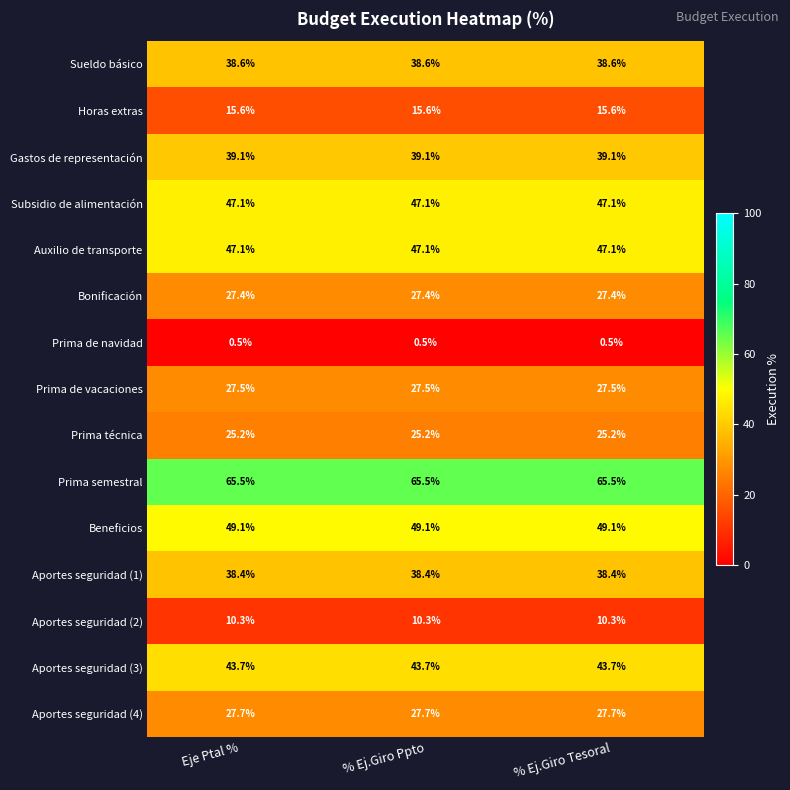

Is the value of Beneficios at % Ej.Giro Tesoral greater than the value of Aportes seguridad (2) at % Ej.Giro Ppto?

Yes